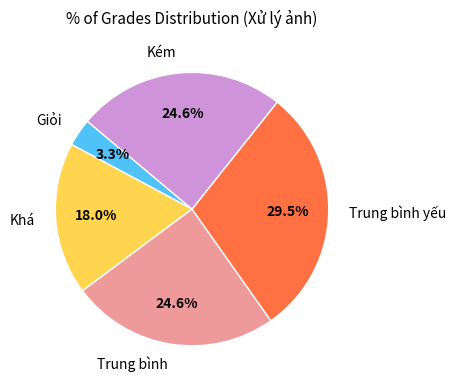

Is there a majority slice in this chart?

No